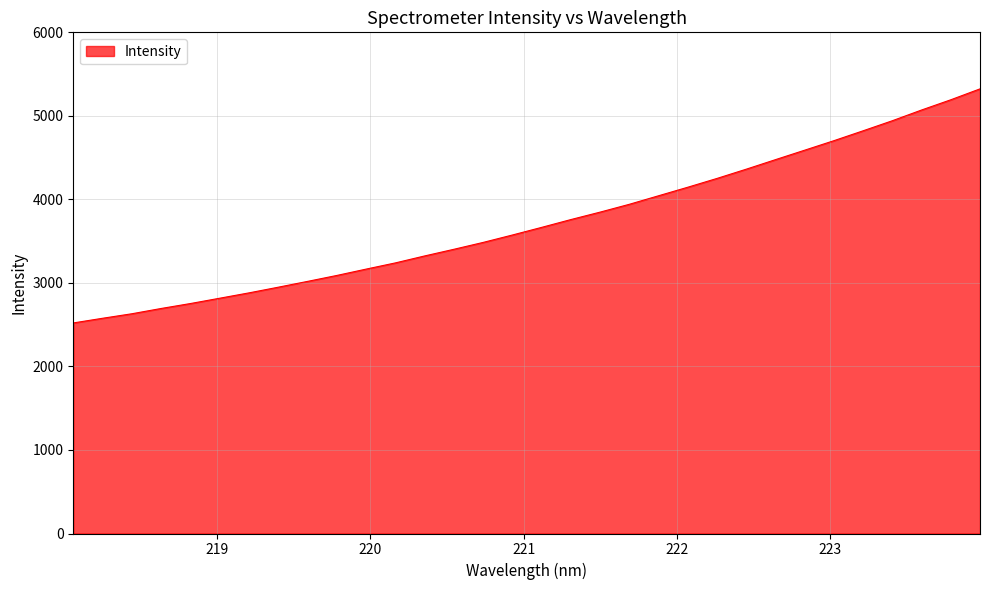

What is the maximum value shown in the chart?

5323.3